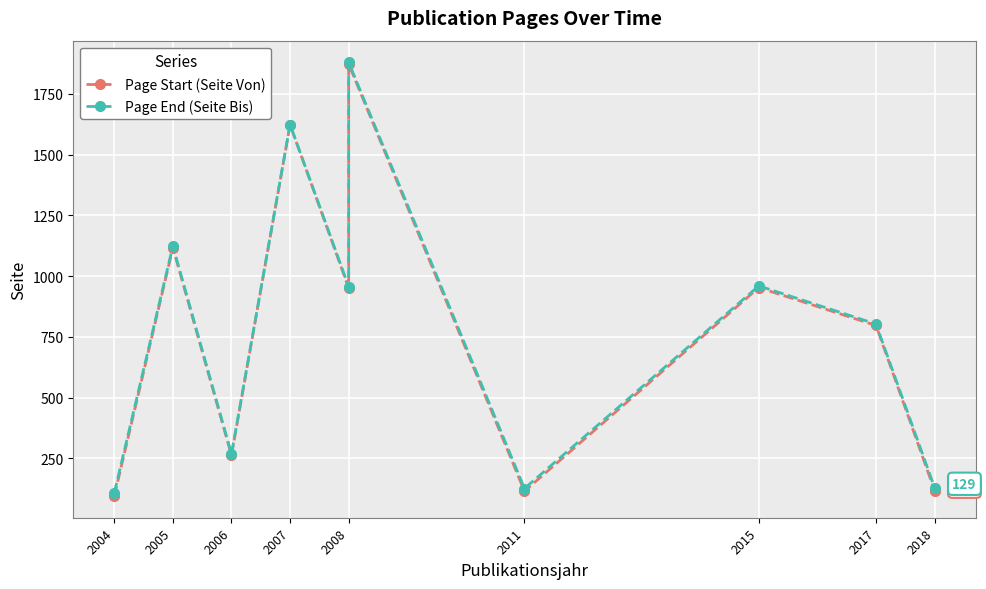

What are all the series names shown in the legend?

Page Start (Seite Von), Page End (Seite Bis)